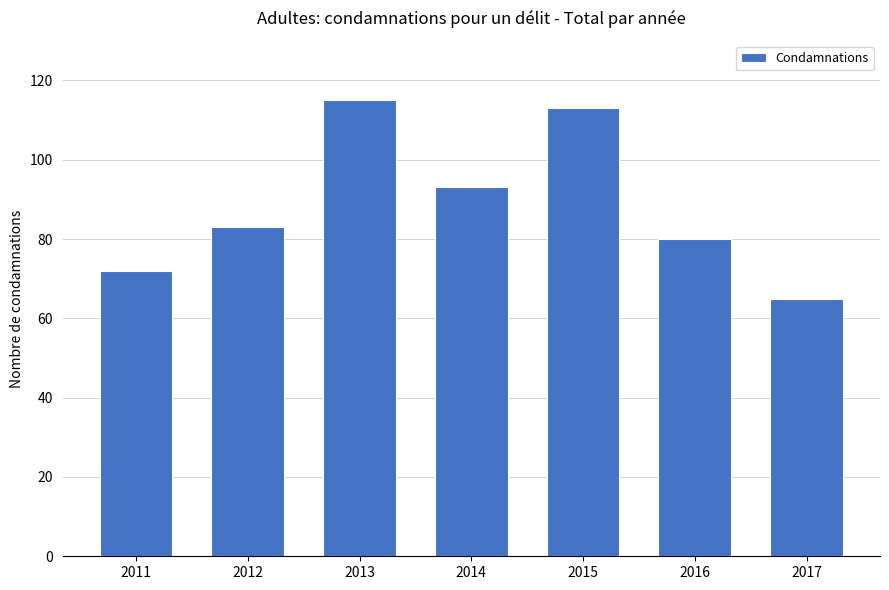

What is the sum of the values at 2011 and 2013?

187